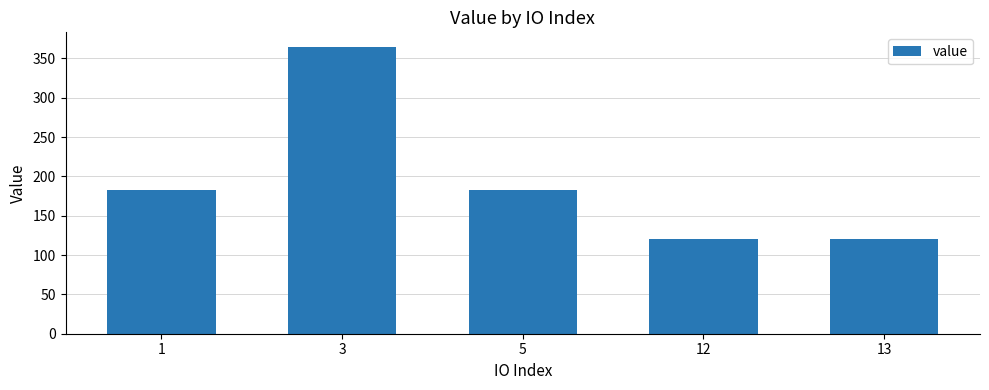

How many data points are less than 182?

2